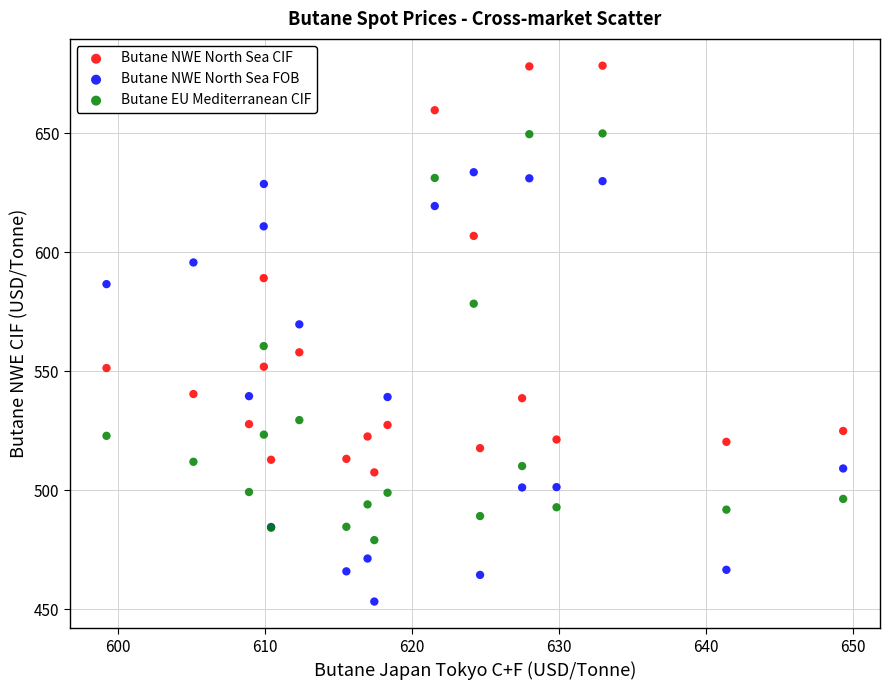

Which series contains the lowest Y value?

Butane NWE North Sea FOB